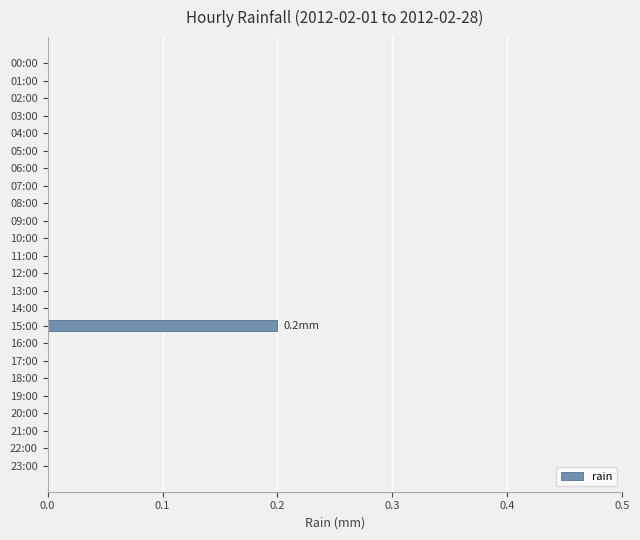

The value at 23:00 is 0.1. True or false?

False